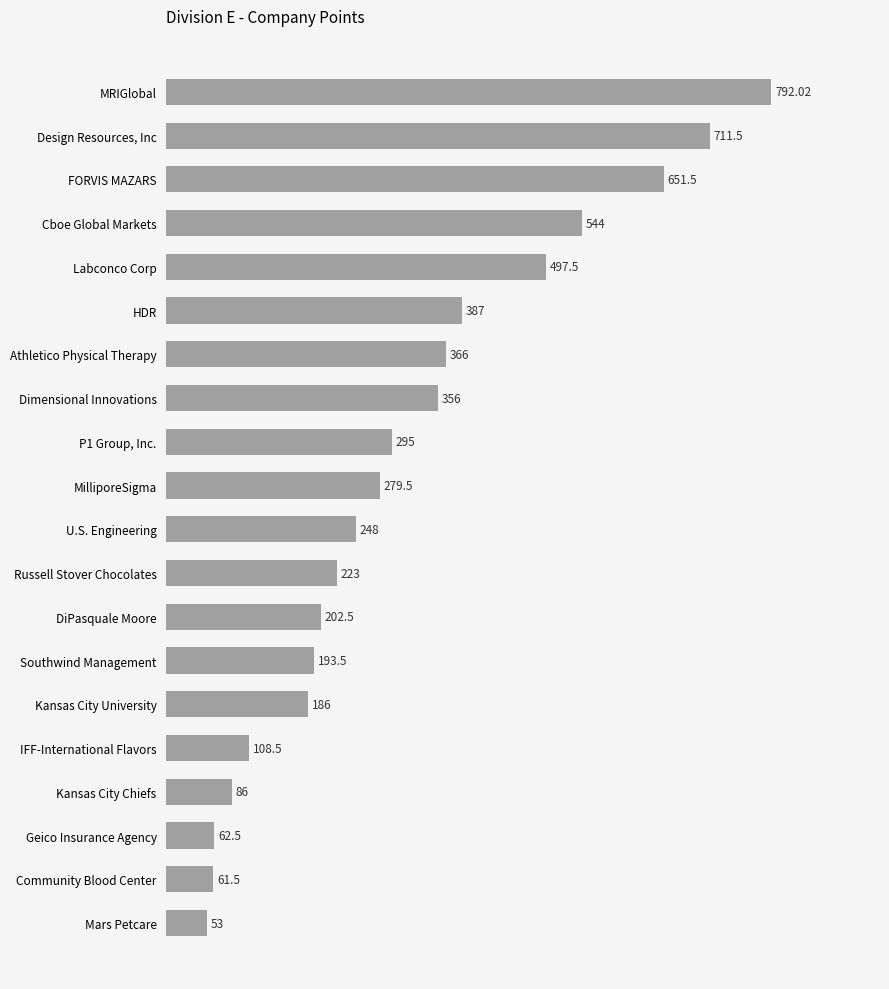

Does the chart contain any negative values?

No